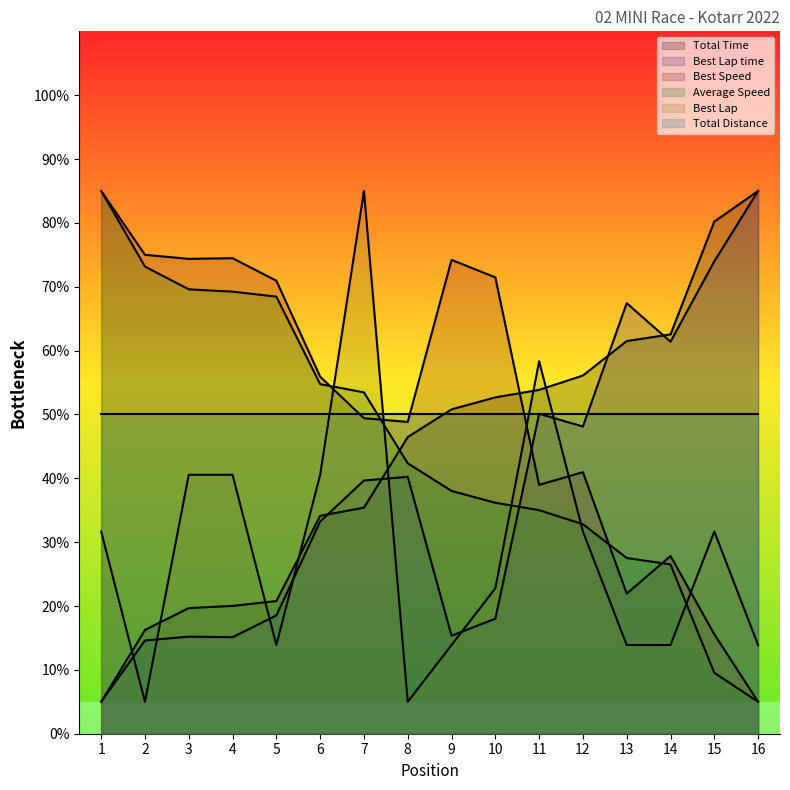

Between which two adjacent categories do Average Speed and Best Lap first intersect?

6 and 7